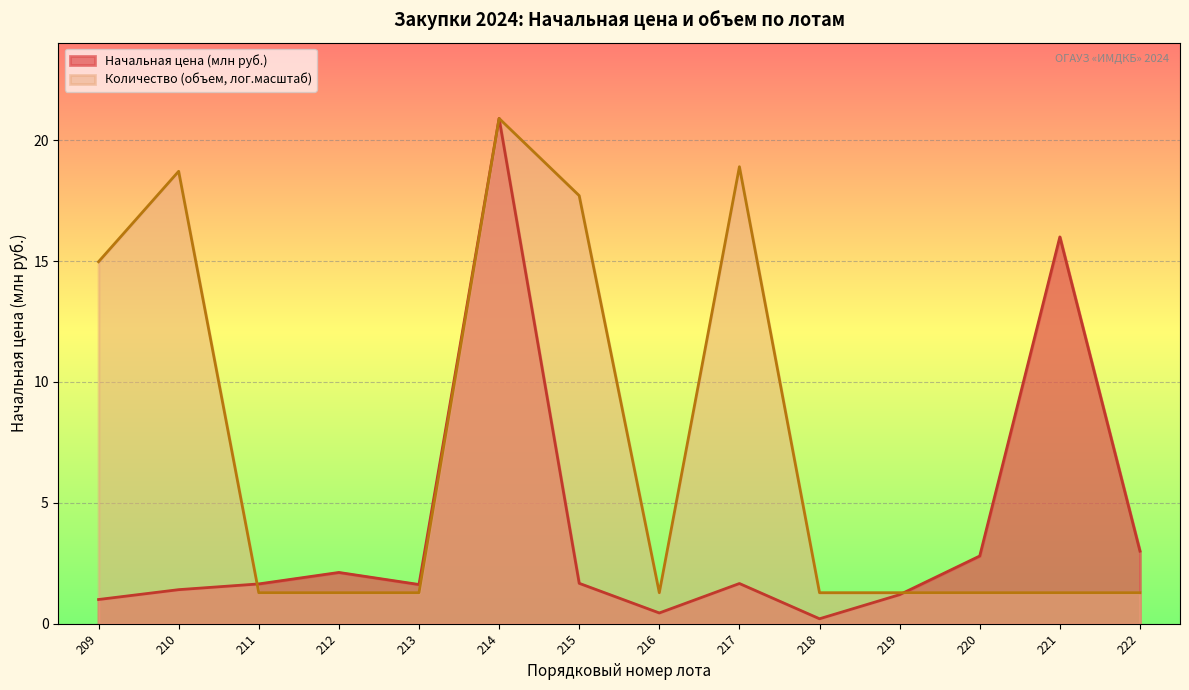

At which category does the chart reach its peak across all series?

214